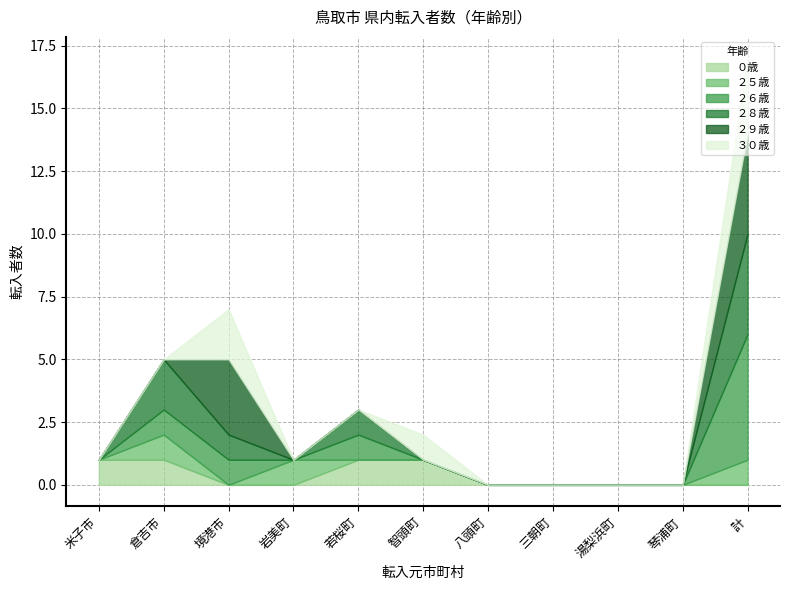

What is the value of the ３０歳 point at the 3rd from the left?

2